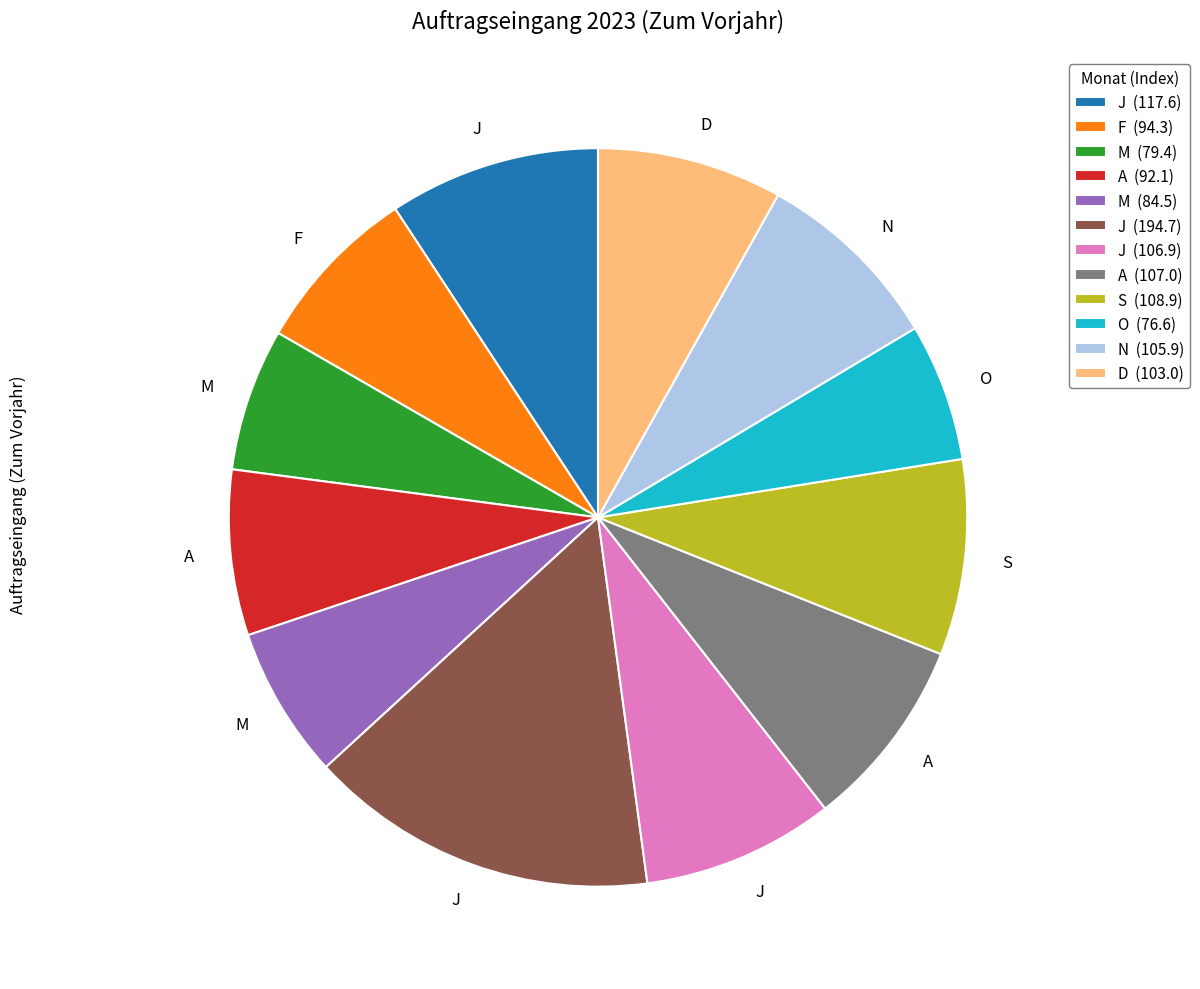

Approximately how many times larger is the value at A (92.1) compared to J (194.7)?

0.5